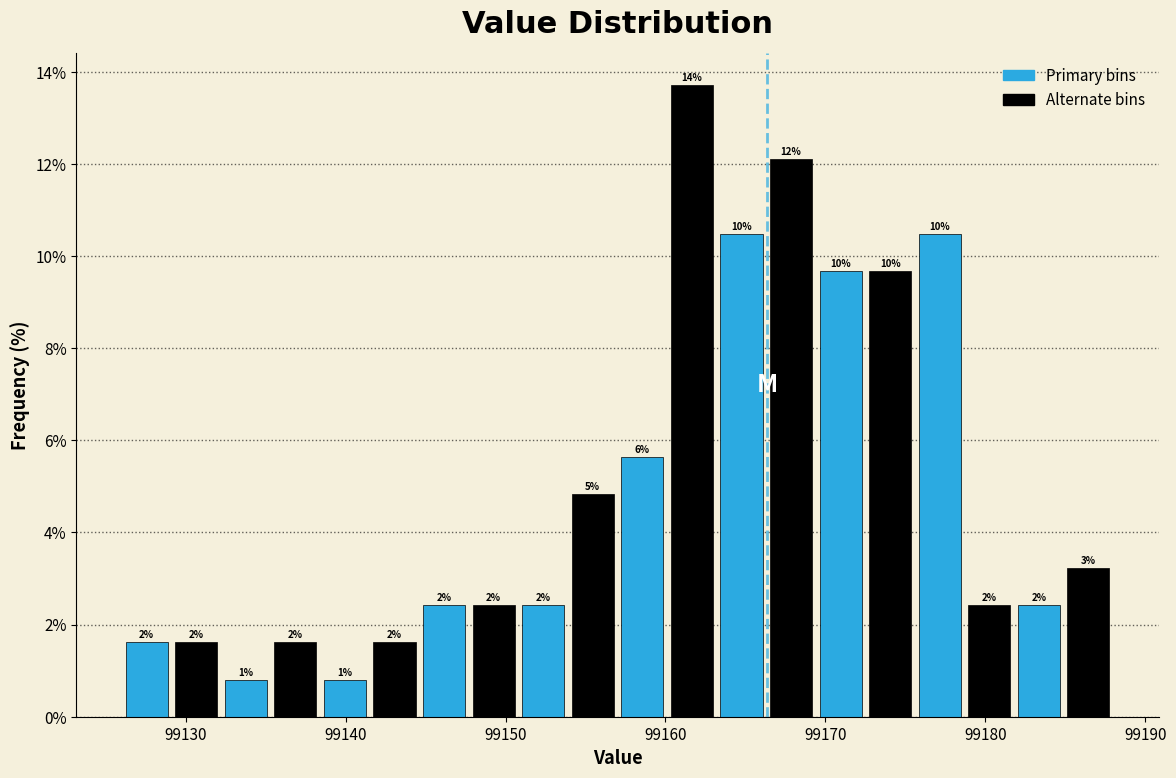

Around what value on the x-axis is the tallest bar? Give the approximate position of its centre, as read against the axis.

99162